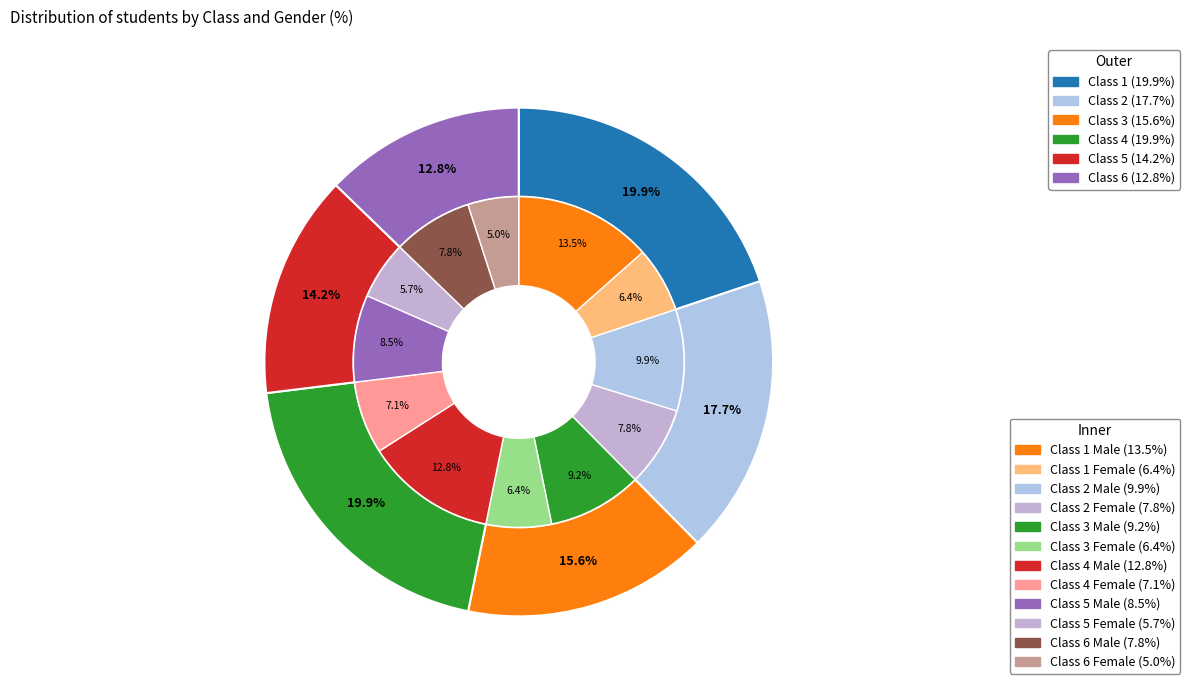

What is the largest slice in the pie chart?

1